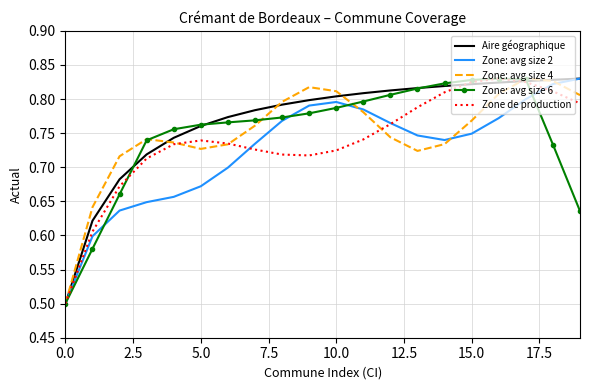

Which series has the largest total across all categories?

Aire géographique